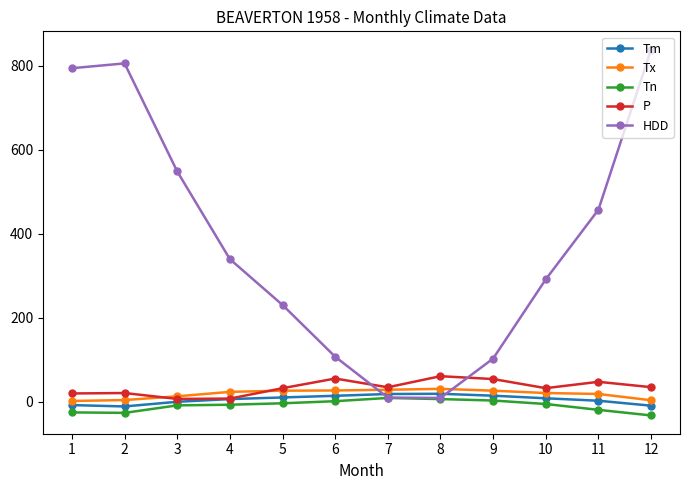

What is the lowest value of the Tx series?

2.2